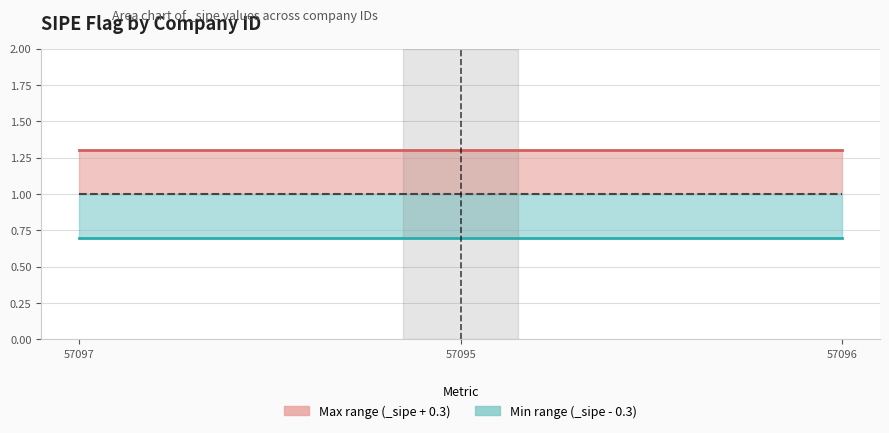

Reading left to right, what are all the values shown in this chart?

Upper line: 1.3	1.3	1.3
Lower line: 0.7	0.7	0.7